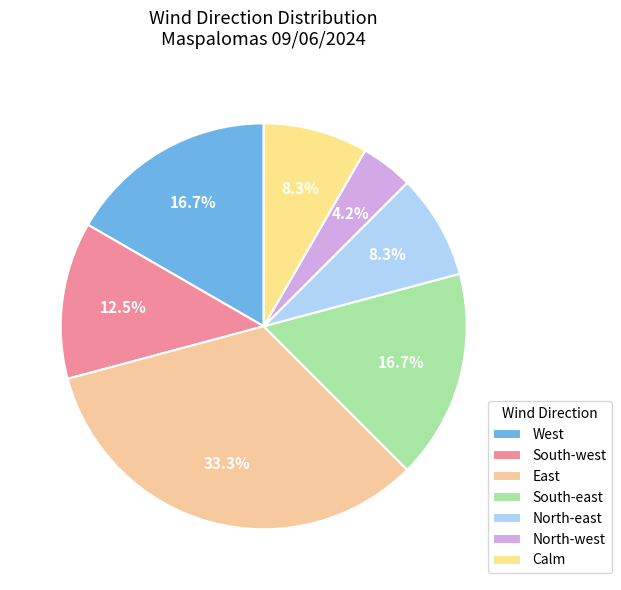

To the nearest percent, what portion does Calm represent?

8%